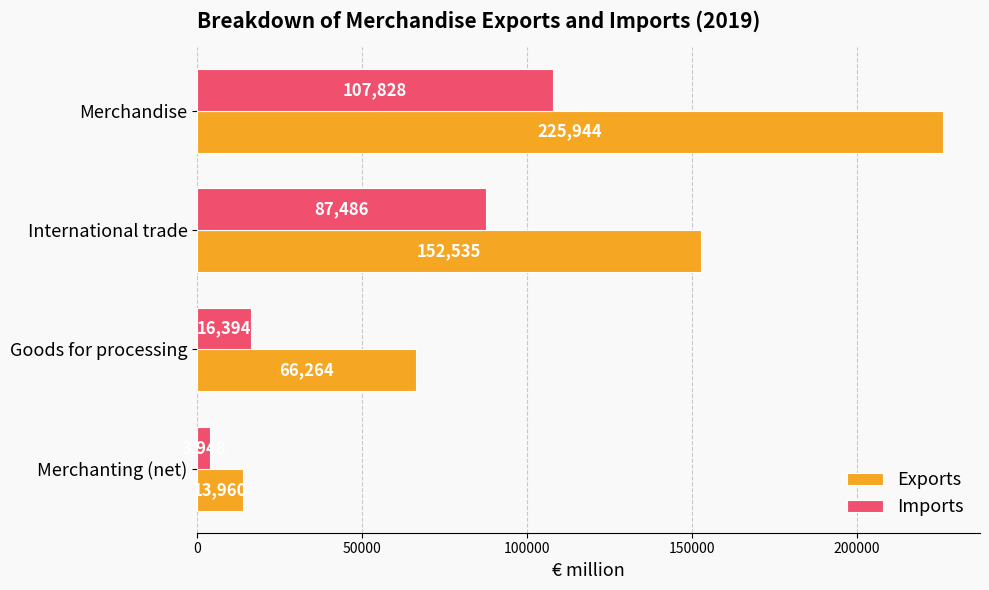

What is the sum of all Imports values?

215656